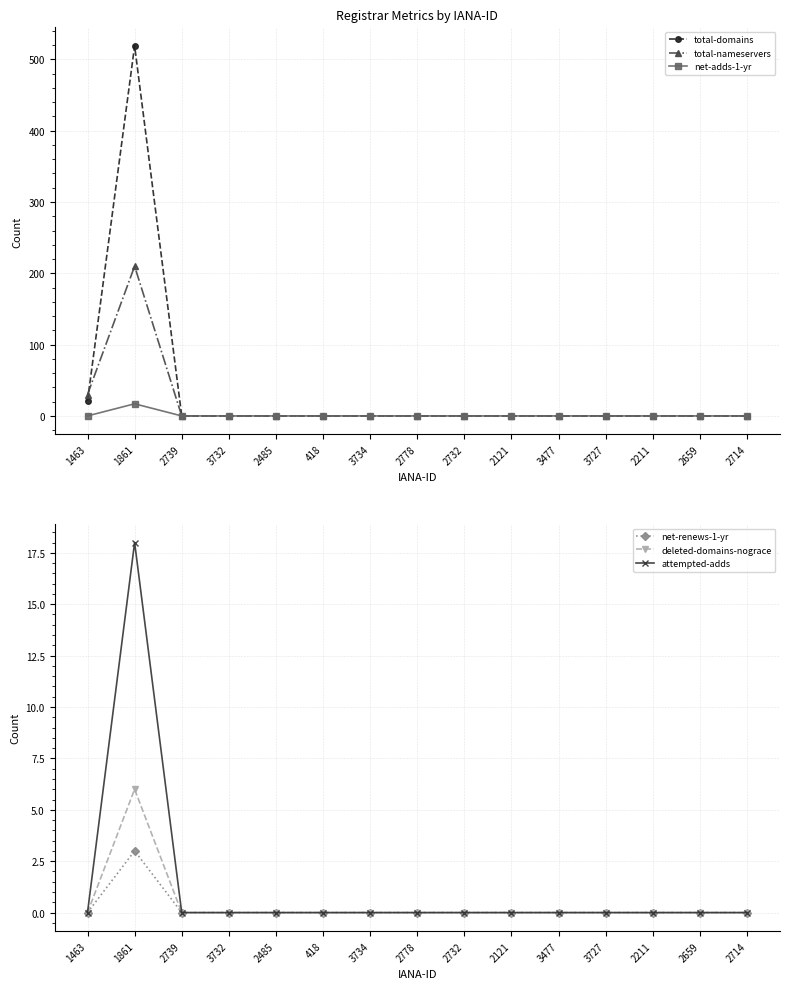

At how many categories does at least one series exceed 81?

1